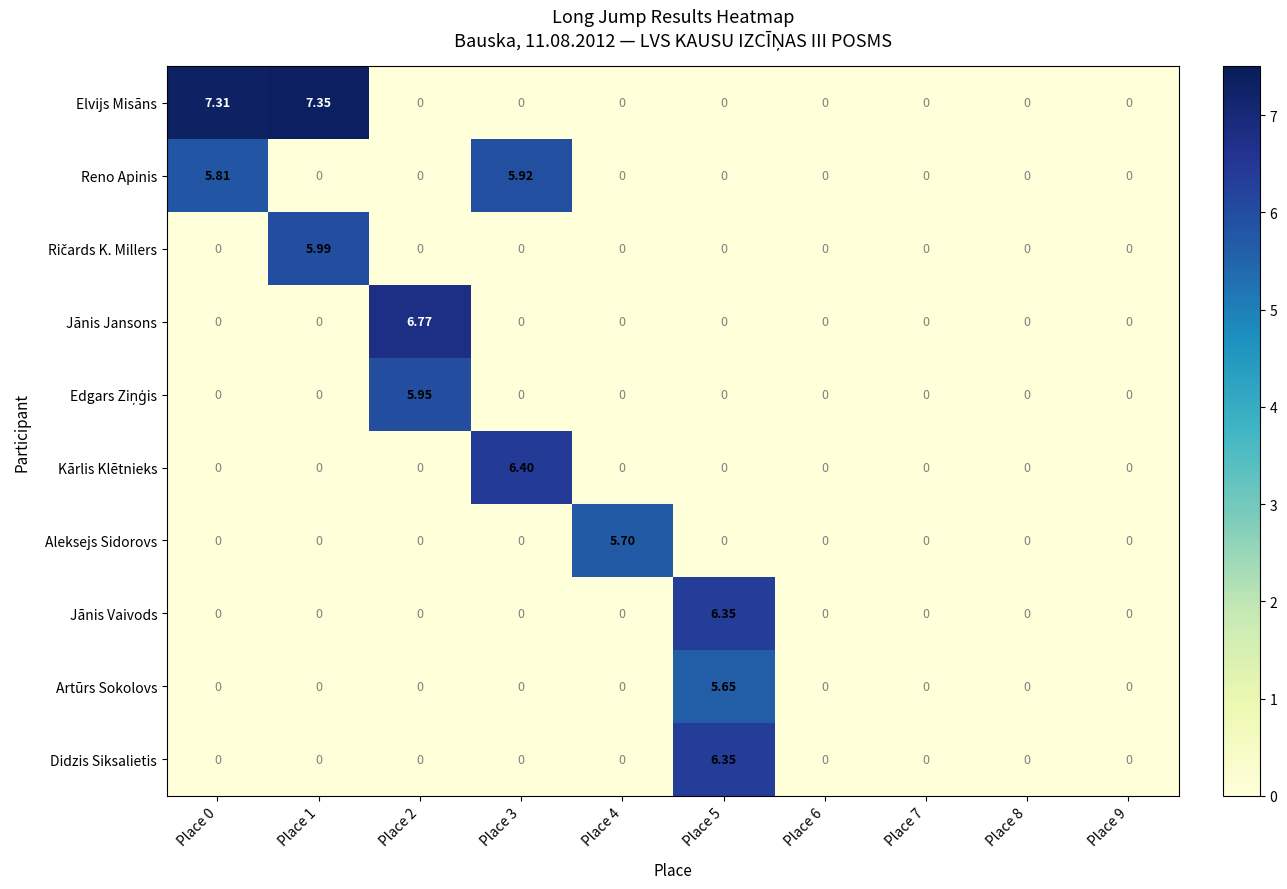

Which series changed the most between Place 3 and Place 8?

Kārlis Klētnieks